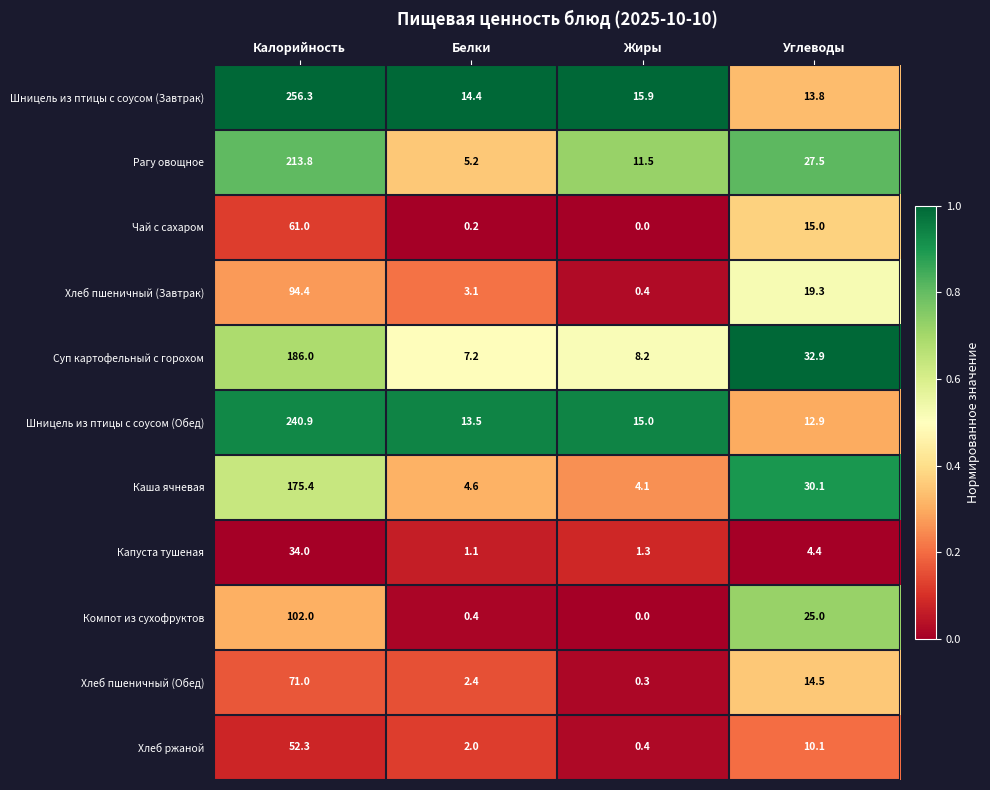

Count the number of categories in the chart.

4